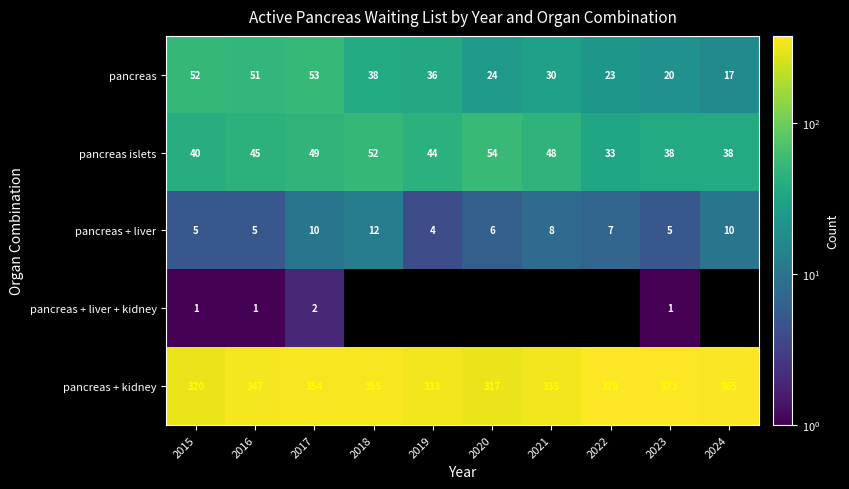

Which category has the highest value across all series?

2022